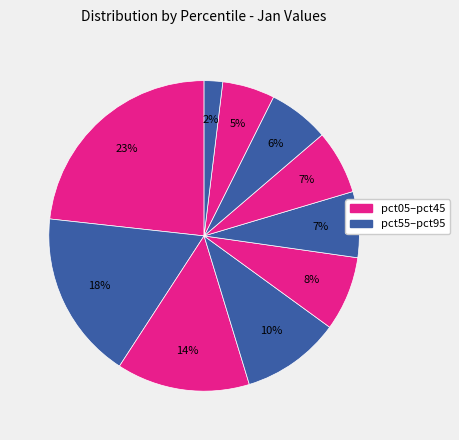

To the nearest percent, what is the difference between the largest and smallest slice percentages?

21%